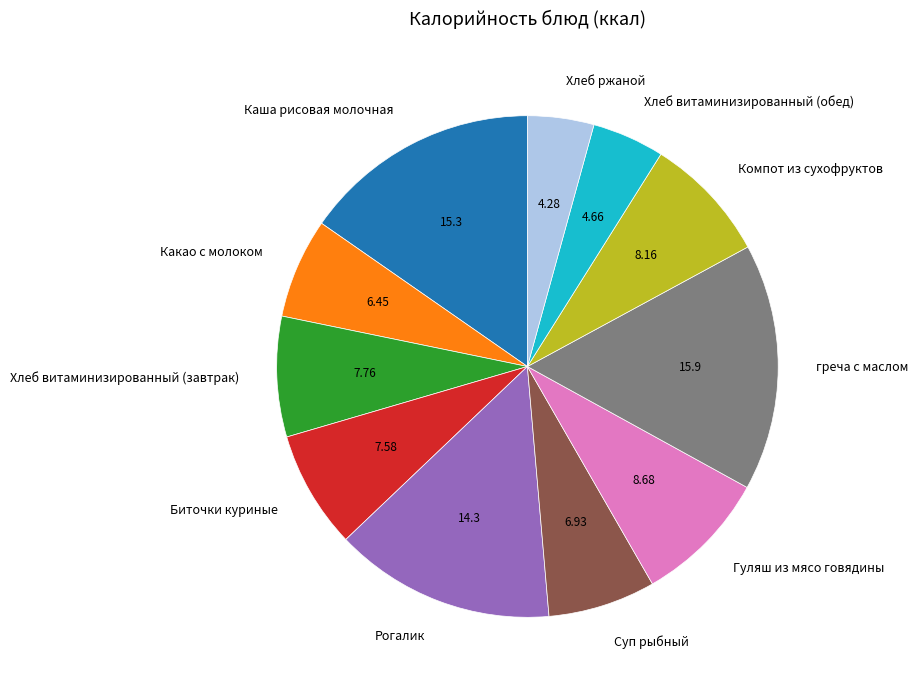

Which category has the biggest portion of the pie?

греча с маслом